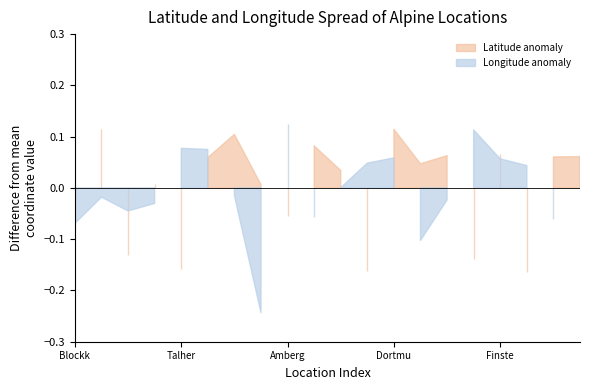

Count the number of data series in this chart.

2